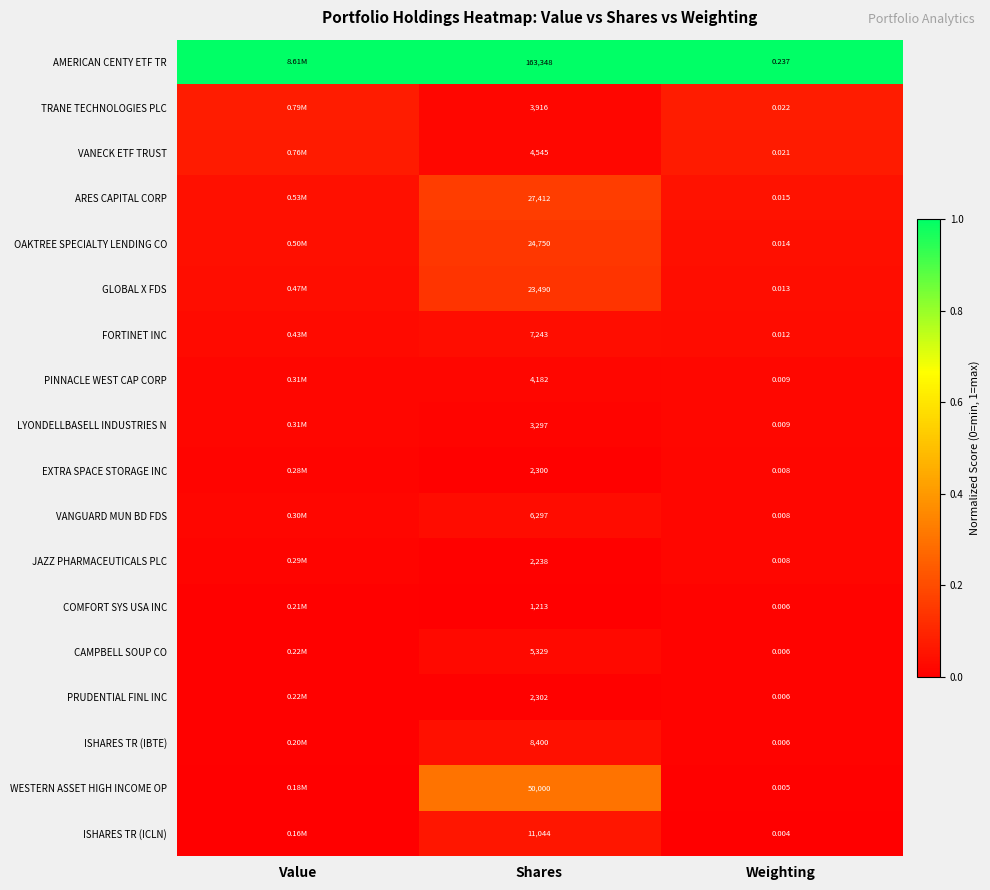

Is the value of GLOBAL X FDS at Shares greater than the value of ARES CAPITAL CORP at Shares?

No